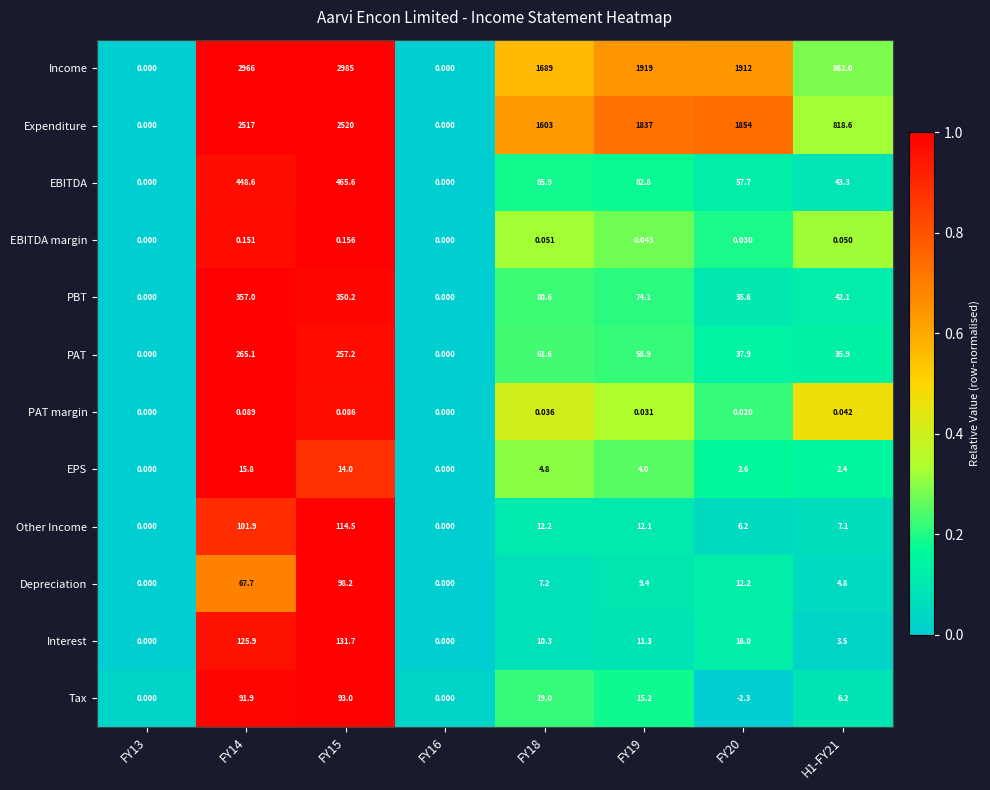

Rank the series at FY20 from highest to lowest value.

Income, Expenditure, EBITDA, PAT, PBT, Interest, Depreciation, Other Income, EPS, EBITDA margin, PAT margin, Tax